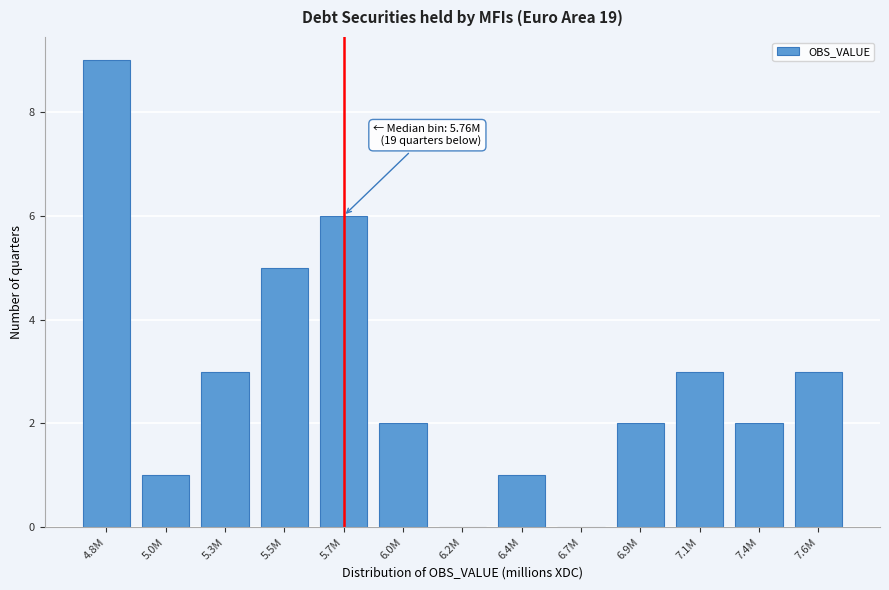

Reading right to left, what are all the values shown in this chart?

7.6M=3	7.4M=2	7.1M=3	6.9M=2	6.7M=0	6.4M=1	6.2M=0	6.0M=2	5.7M=6	5.5M=5	5.3M=3	5.0M=1	4.8M=9